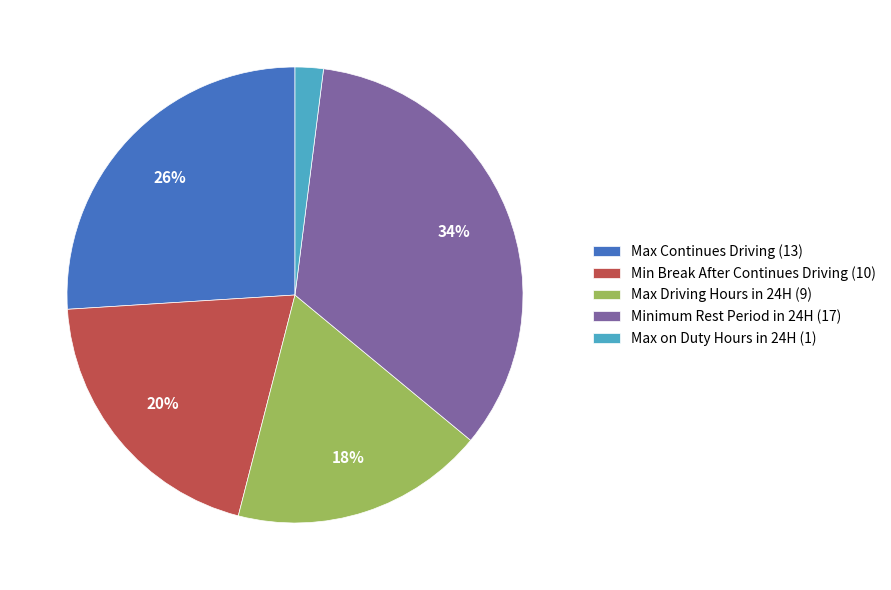

Which slice is the largest?

Minimum Rest Period in 24H (17)